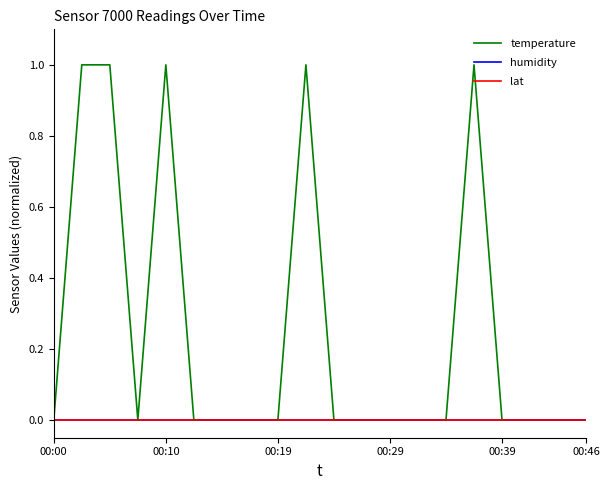

List the series in order of their peak value, lowest first.

humidity, lat, temperature